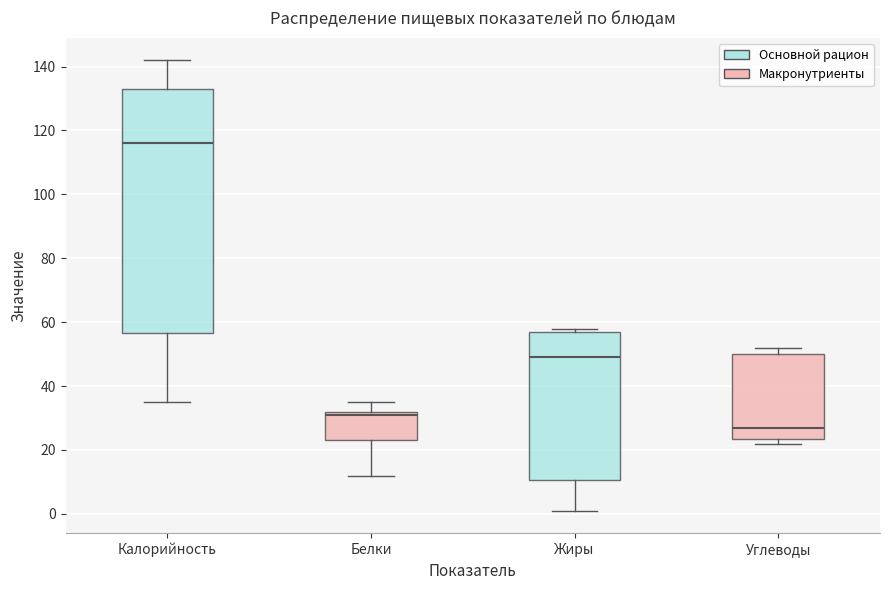

Reading left to right, read every box against the y-axis: the position of its median line, the range the box covers, and the ends of its whiskers. The values are not printed on the chart, so give them approximately, as read against the axis.

Калорийность: median 116, box 56 to 134, whiskers 36 to 142
Белки: median 32 (just below the box's upper edge), box 24 to 32, whiskers 12 to 36
Жиры: median 50, box 10 to 58, whiskers 2 to 58 (just above the box's upper edge)
Углеводы: median 28, box 24 to 50, whiskers 22 to 52